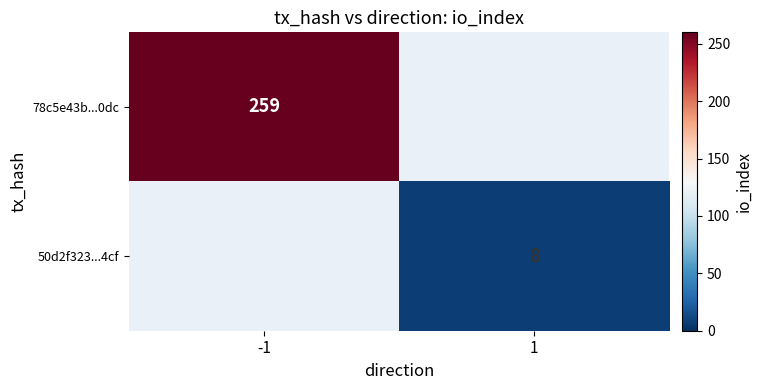

At how many categories does at least one series exceed 166?

1